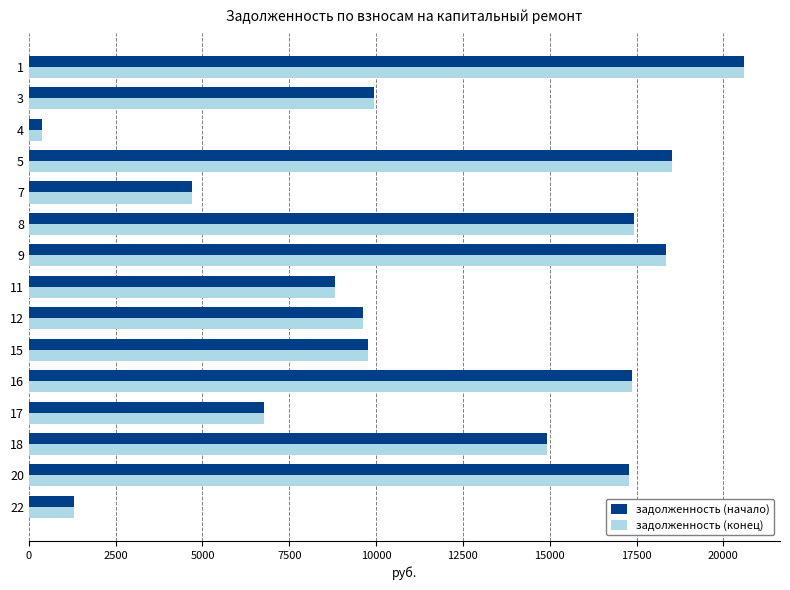

What is the highest value of the задолженность (начало) series?

20600.3